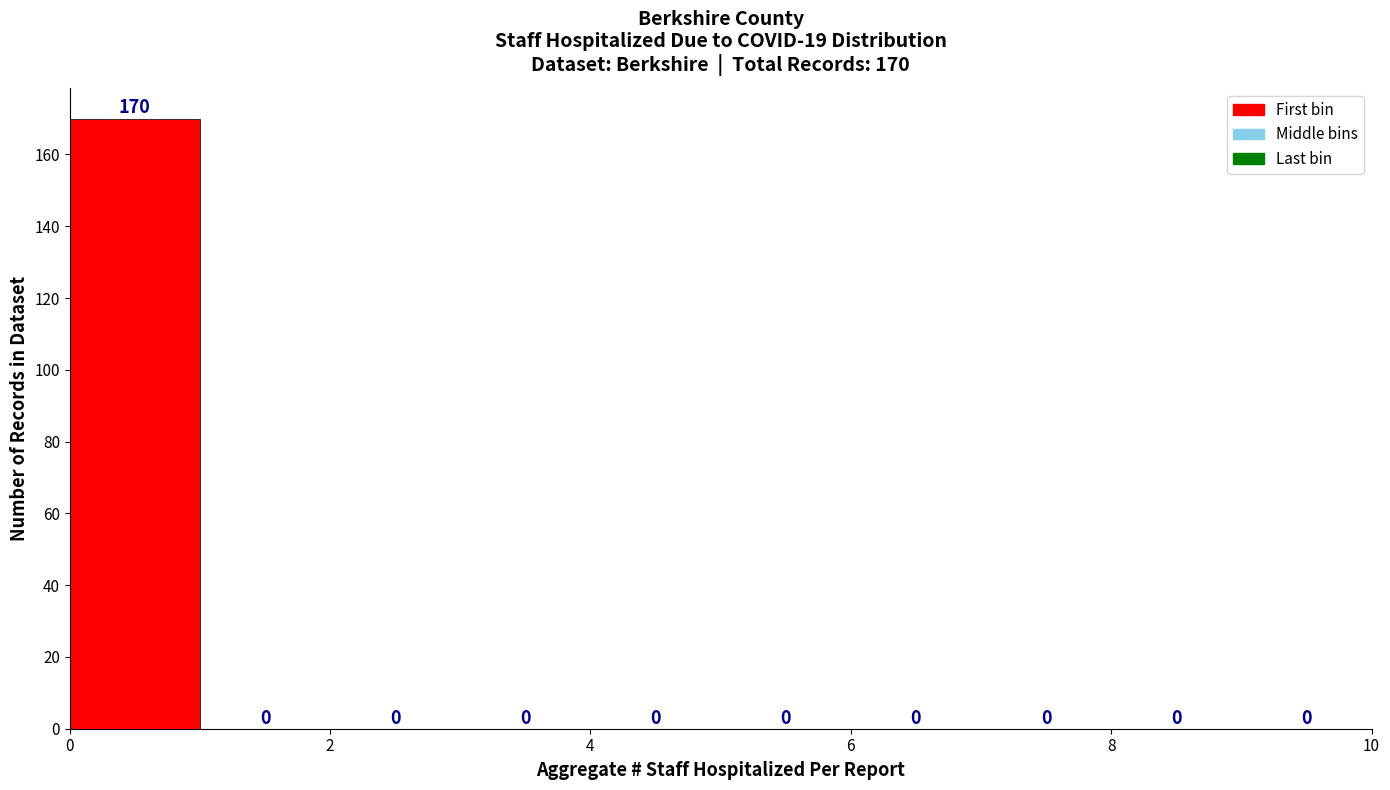

Over which range of the x-axis is the bar tallest?

0 to 1